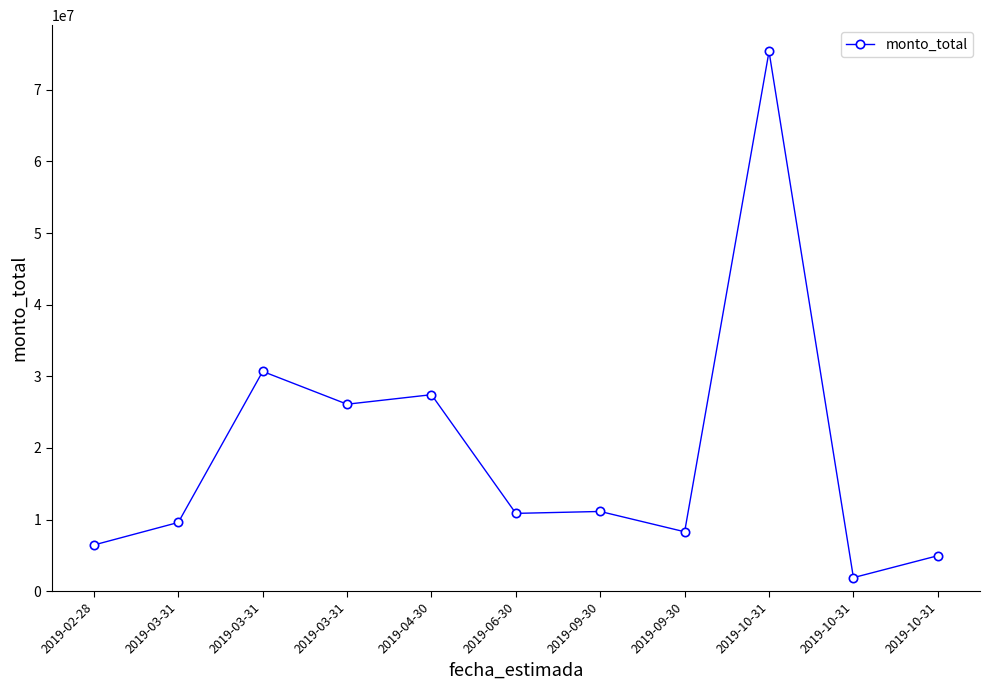

How many values are below 10857193?

5